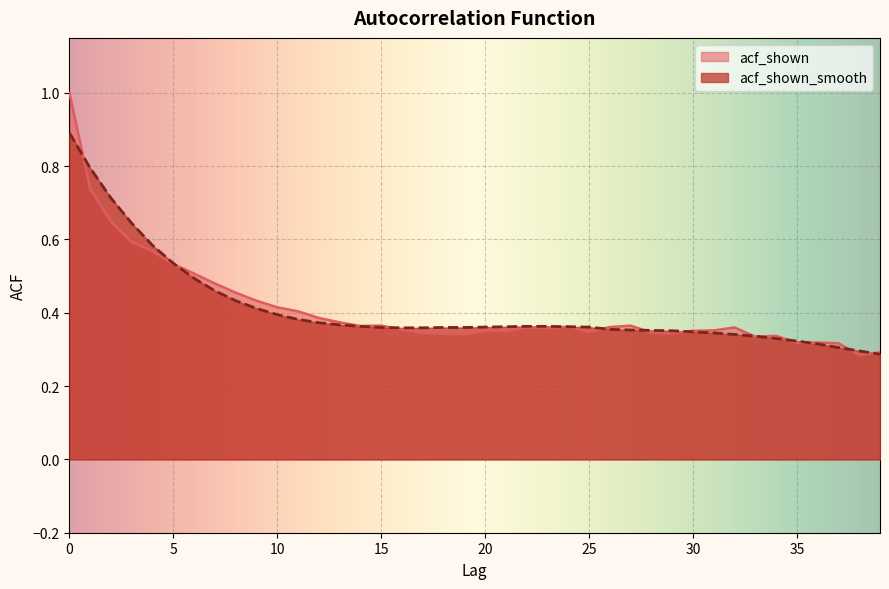

In acf_shown, how many points are lower than both neighbors (excluding endpoints)?

9